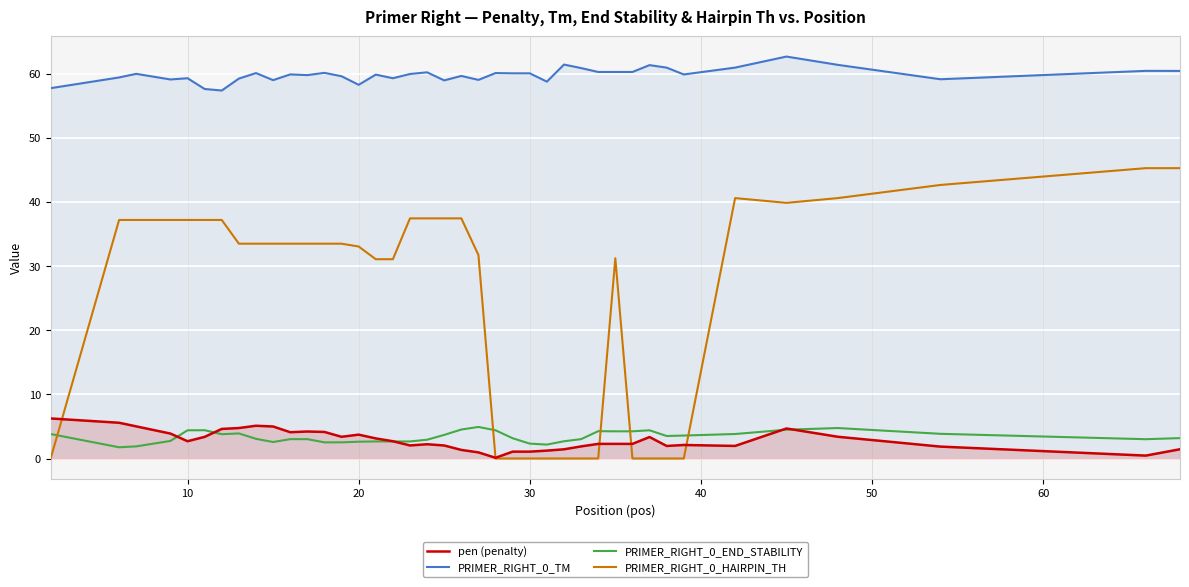

Is this an area chart (filled region under the line)?

No